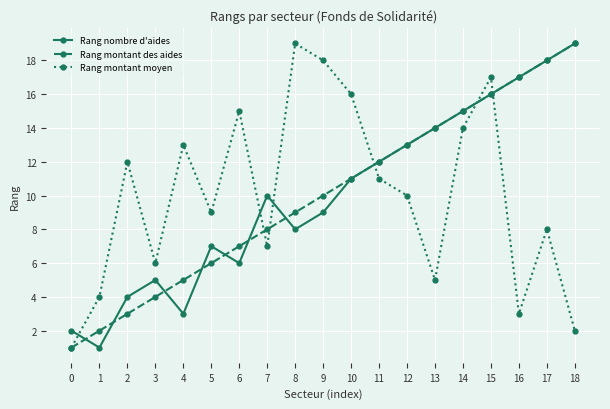

Reading left to right, extract all data points from this chart.

Rang nombre d'aides: 2	1	4	5	3	7	6	10	8	9	11	12	13	14	15	16	17	18	19
Rang montant des aides: 1	2	3	4	5	6	7	8	9	10	11	12	13	14	15	16	17	18	19
Rang montant moyen: 1	4	12	6	13	9	15	7	19	18	16	11	10	5	14	17	3	8	2